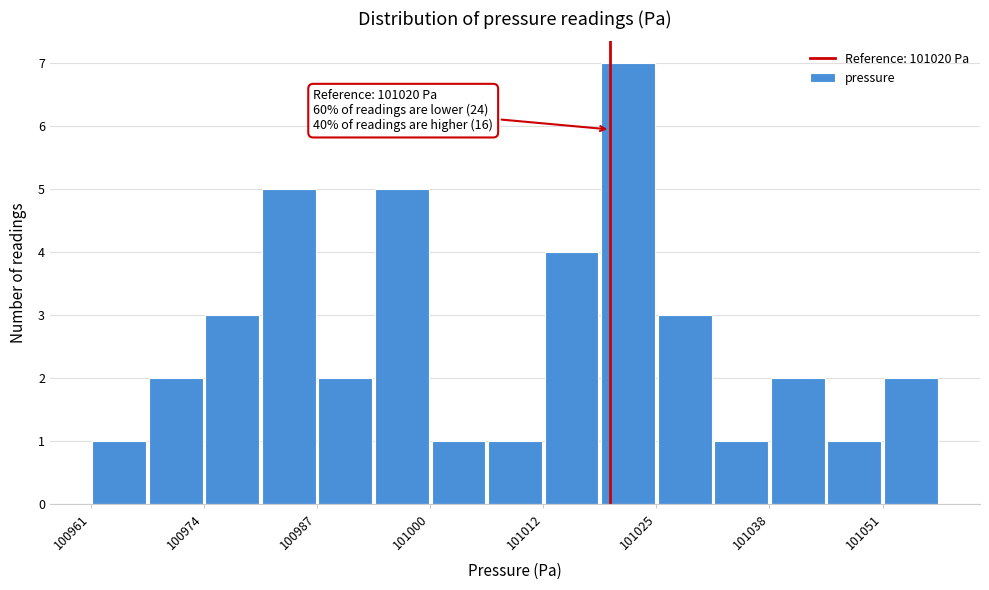

Around what value on the x-axis is the tallest bar? Give the approximate position of its centre, as read against the axis.

101022